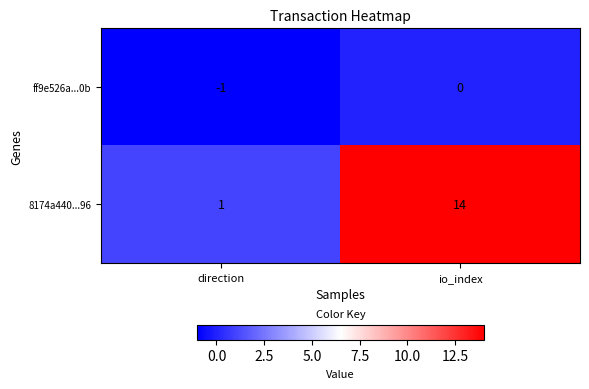

Which series has the widest spread of values?

8174a440...96